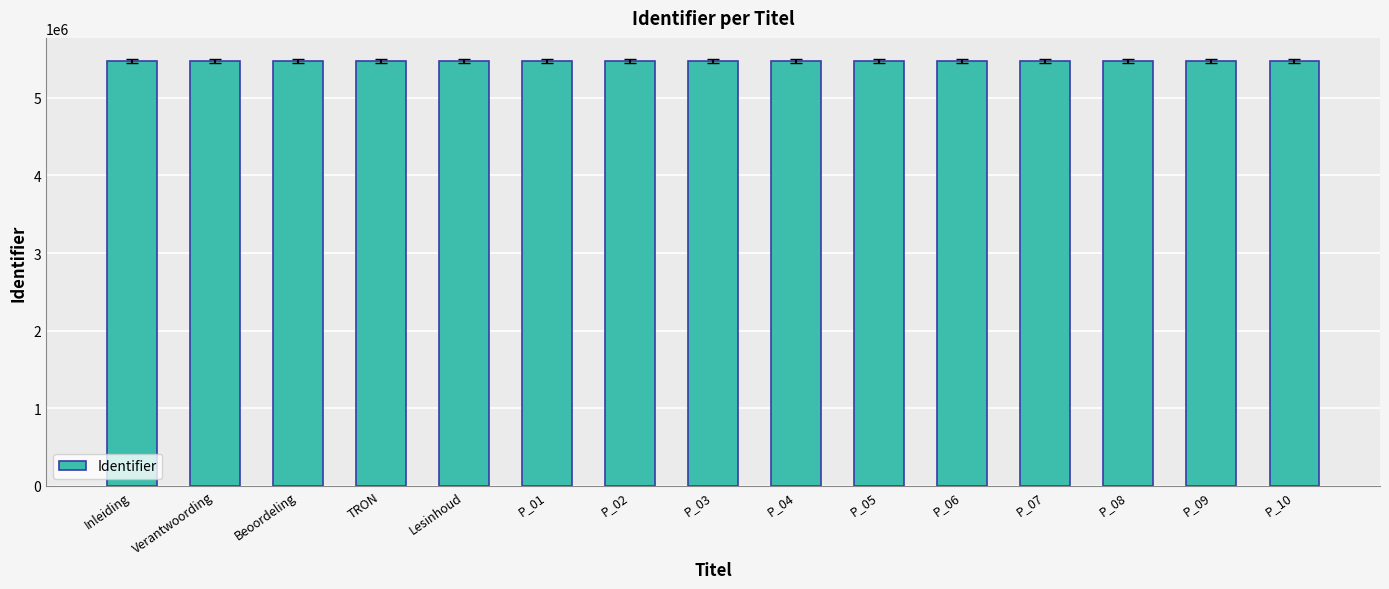

What is the maximum value shown in the chart?

5469918